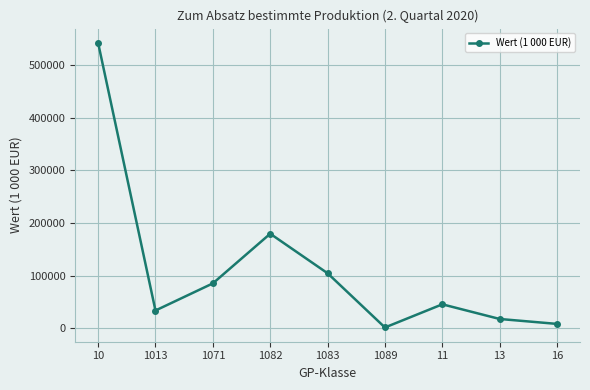

How many interior local valleys (lower than both neighbors) does the data have?

2